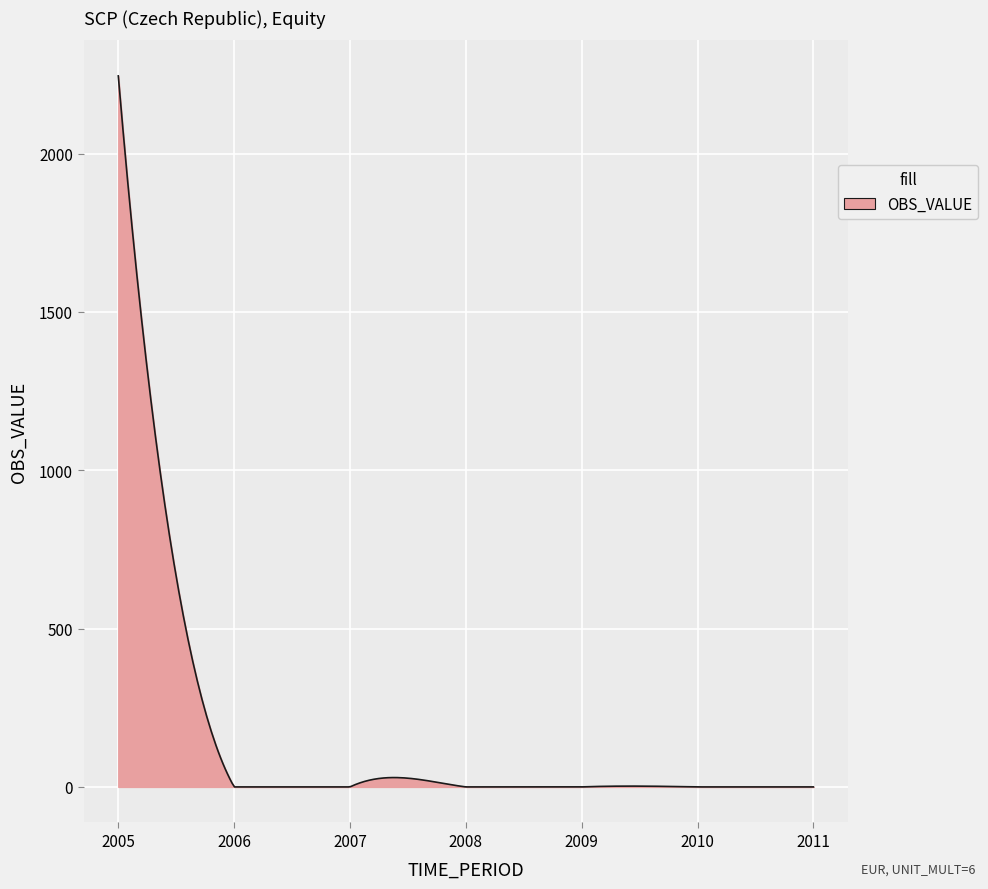

Count the number of data series in this chart.

1